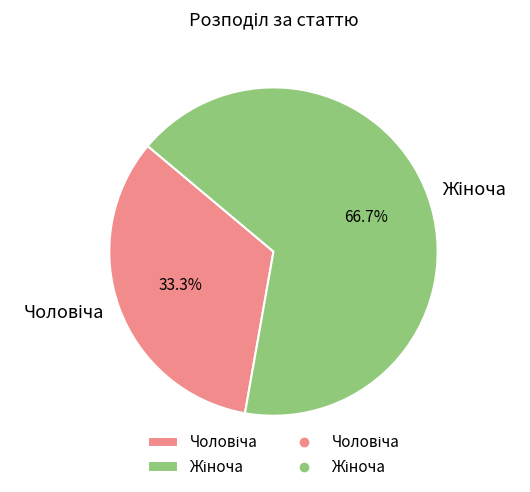

Is there any slice that represents more than half of the pie?

Yes